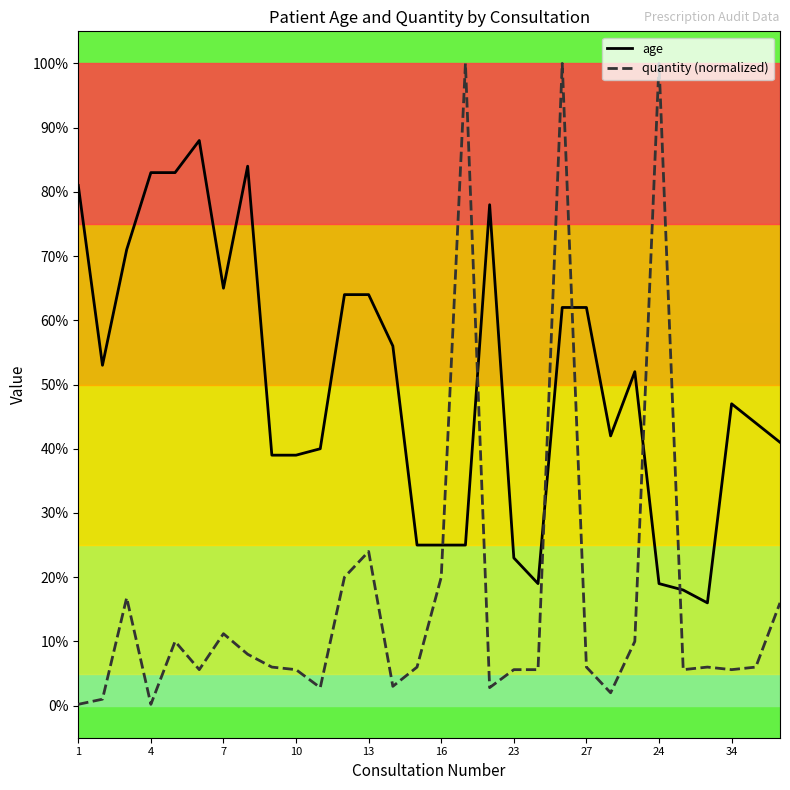

What is the average value of the quantity (normalized) series?

17.1